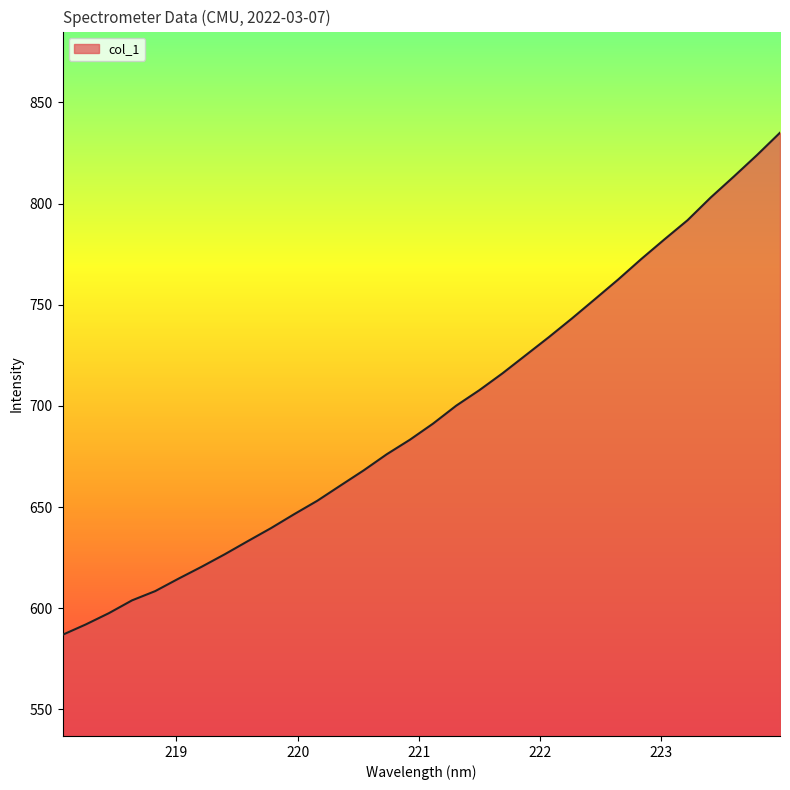

What is the difference between the maximum and minimum values?

248.2